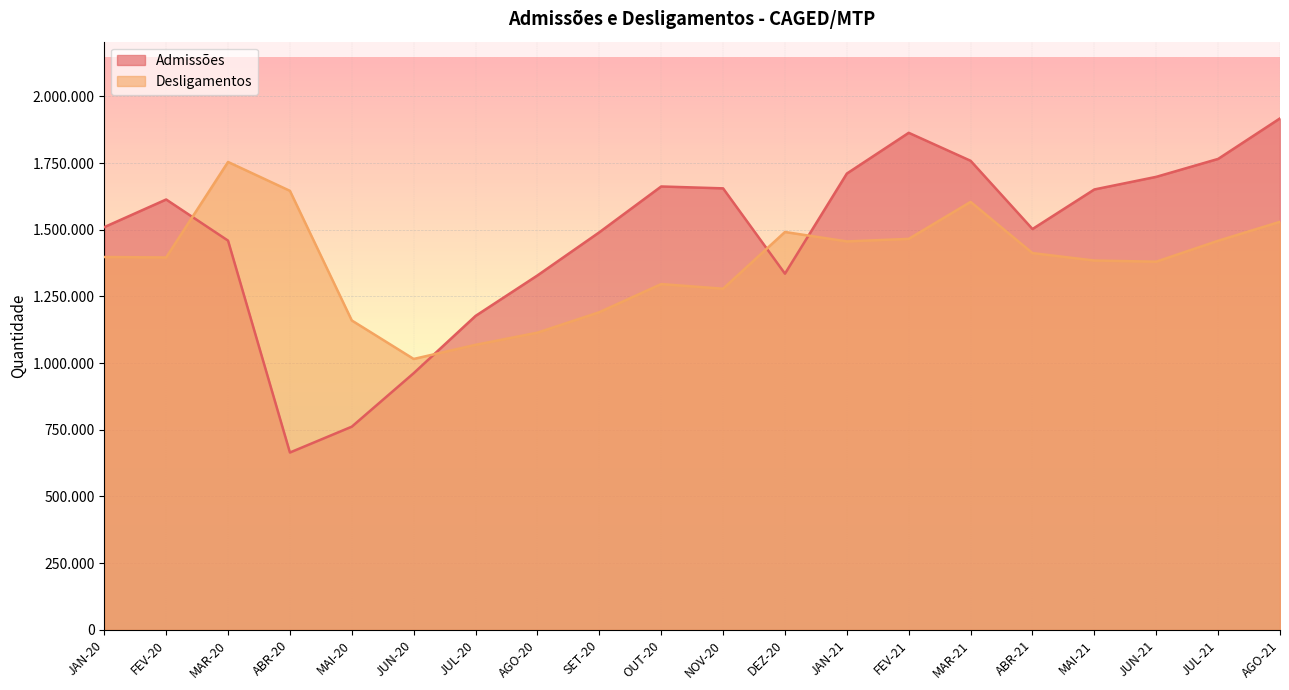

What is the label of the 6th point from the right?

MAR-21